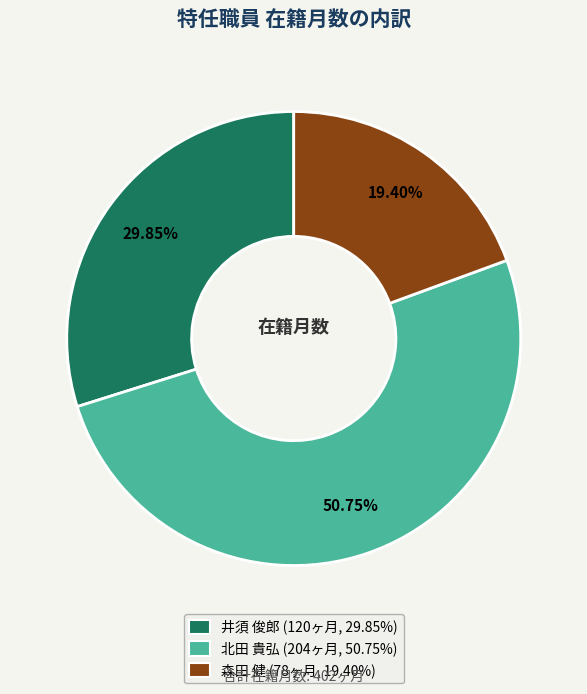

Between 井須 俊郎 and 森田 健, which is larger?

井須 俊郎